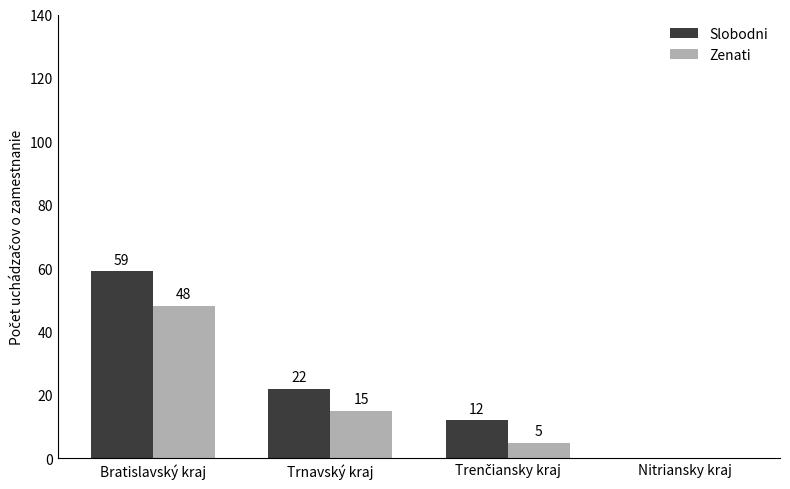

At which label is Zenati closest to 24?

Trnavský kraj